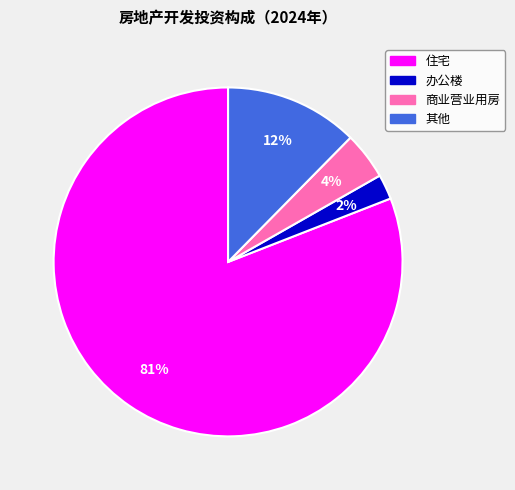

Is the sum of 办公楼 and 住宅 greater than half?

Yes